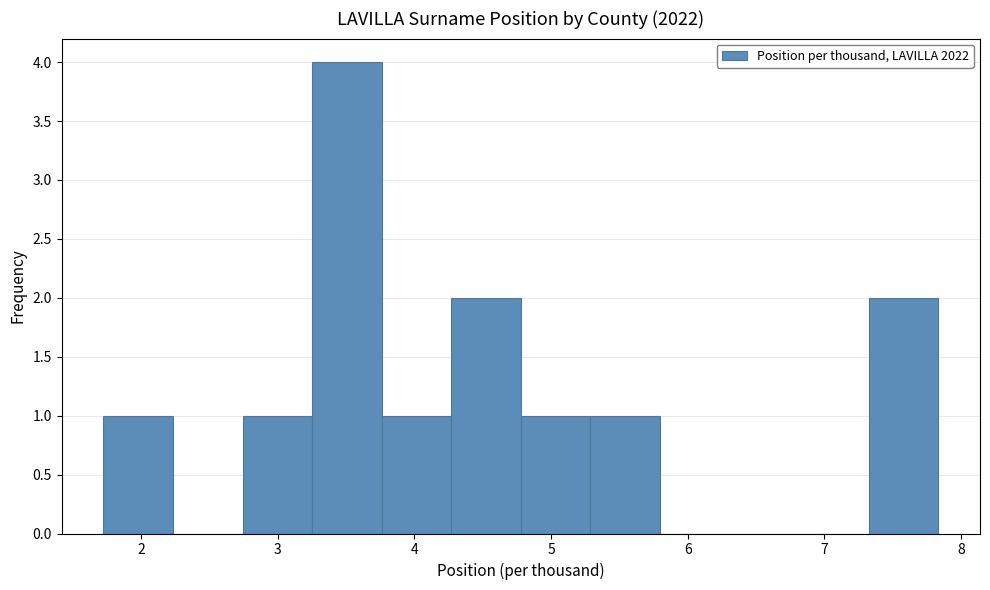

Which range on the x-axis has the tallest bar?

3.3 to 3.8